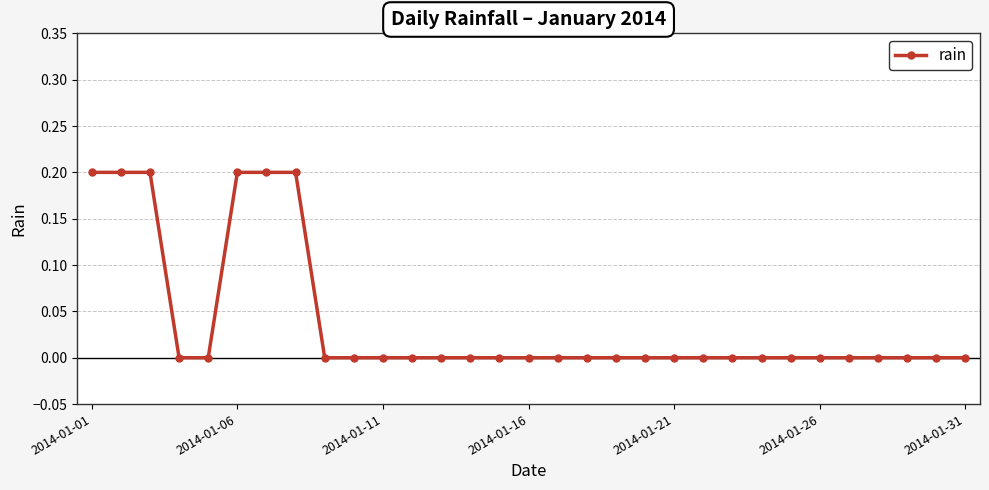

What is the sum of all values?

1.2